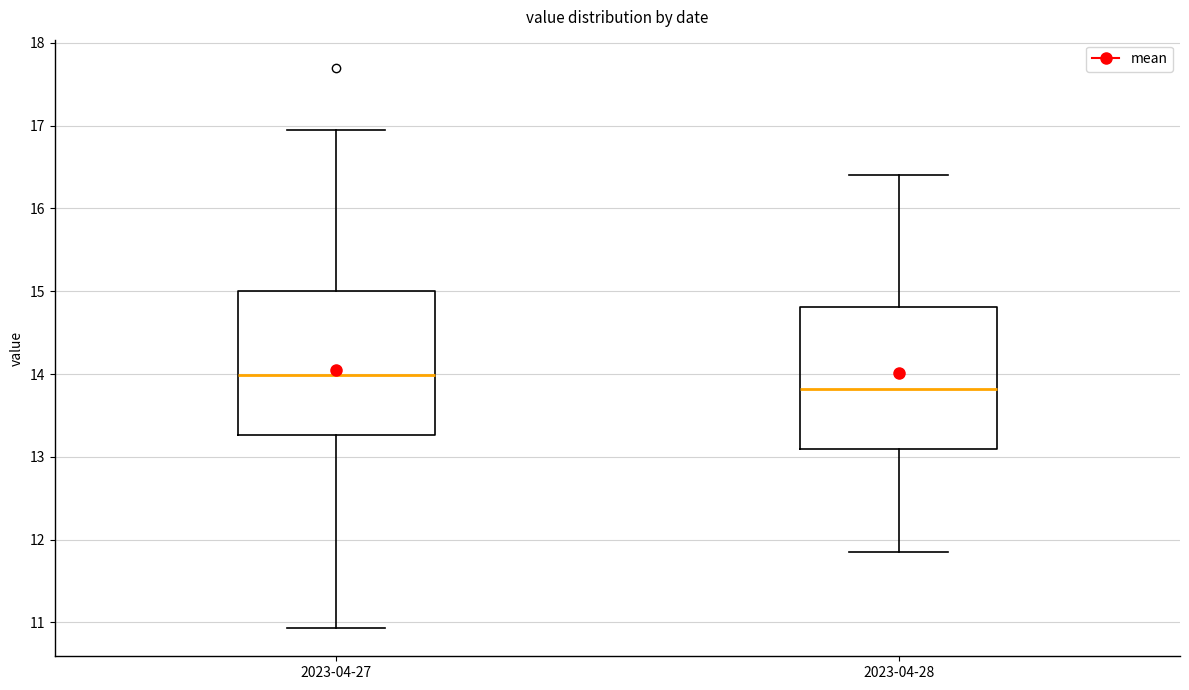

Which box's median line is the highest?

2023-04-27